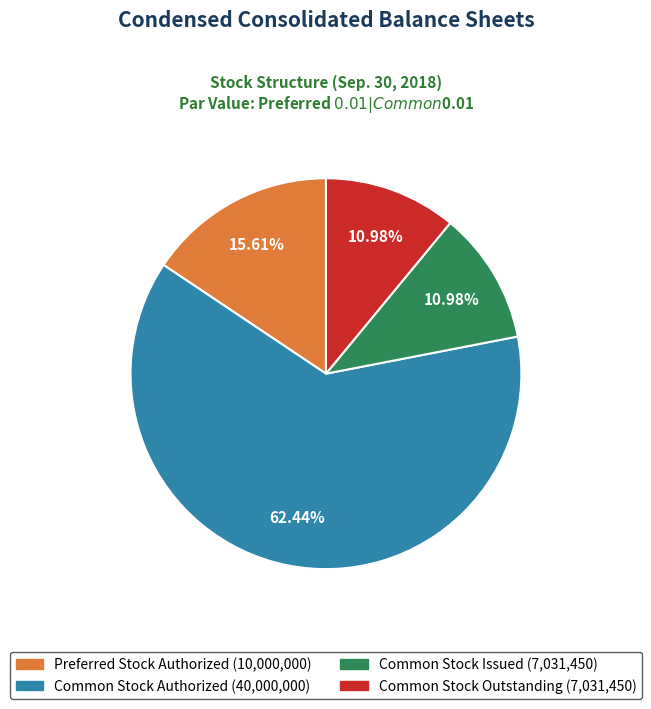

To the nearest percent, what is the combined percentage of Preferred Stock Authorized and Common Stock Outstanding?

27%